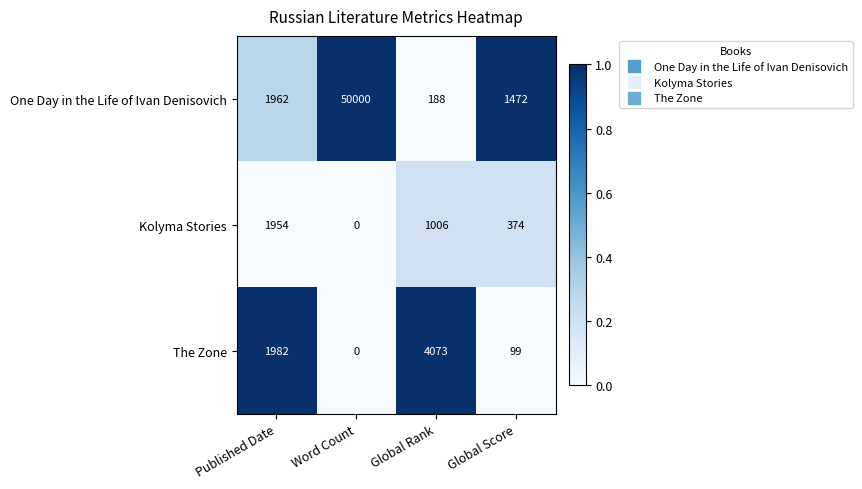

At which label is The Zone closest to 2036?

Published Date